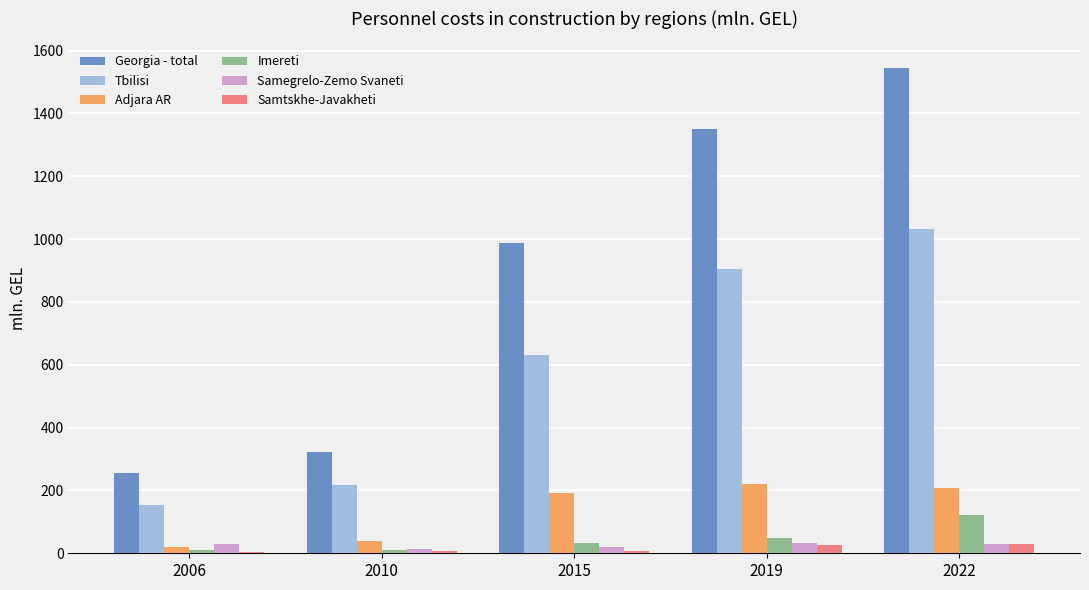

Between 2015 and 2022, which series saw the biggest shift?

Georgia - total